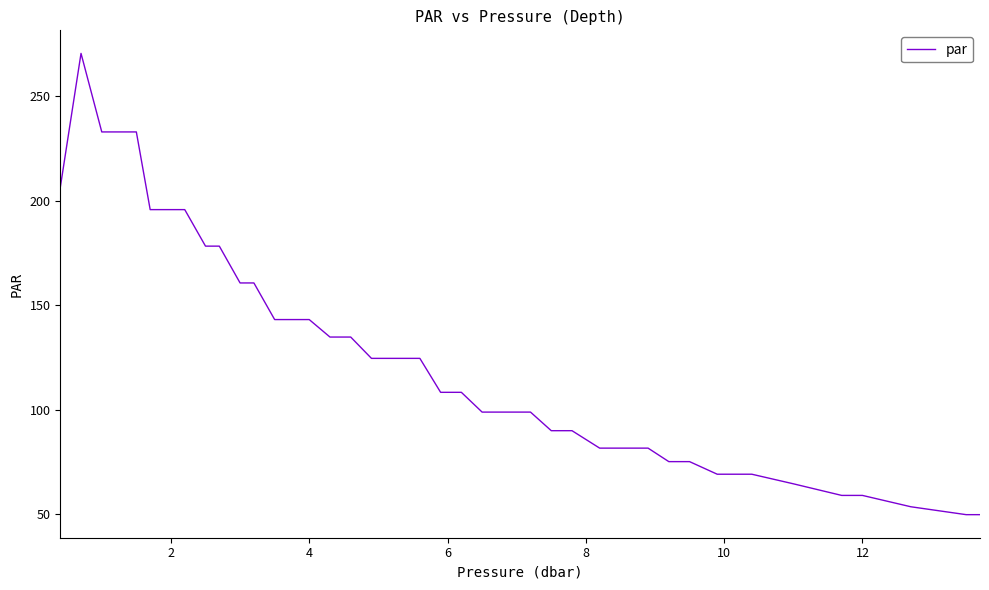

What is the difference between the maximum and minimum values?

220.5